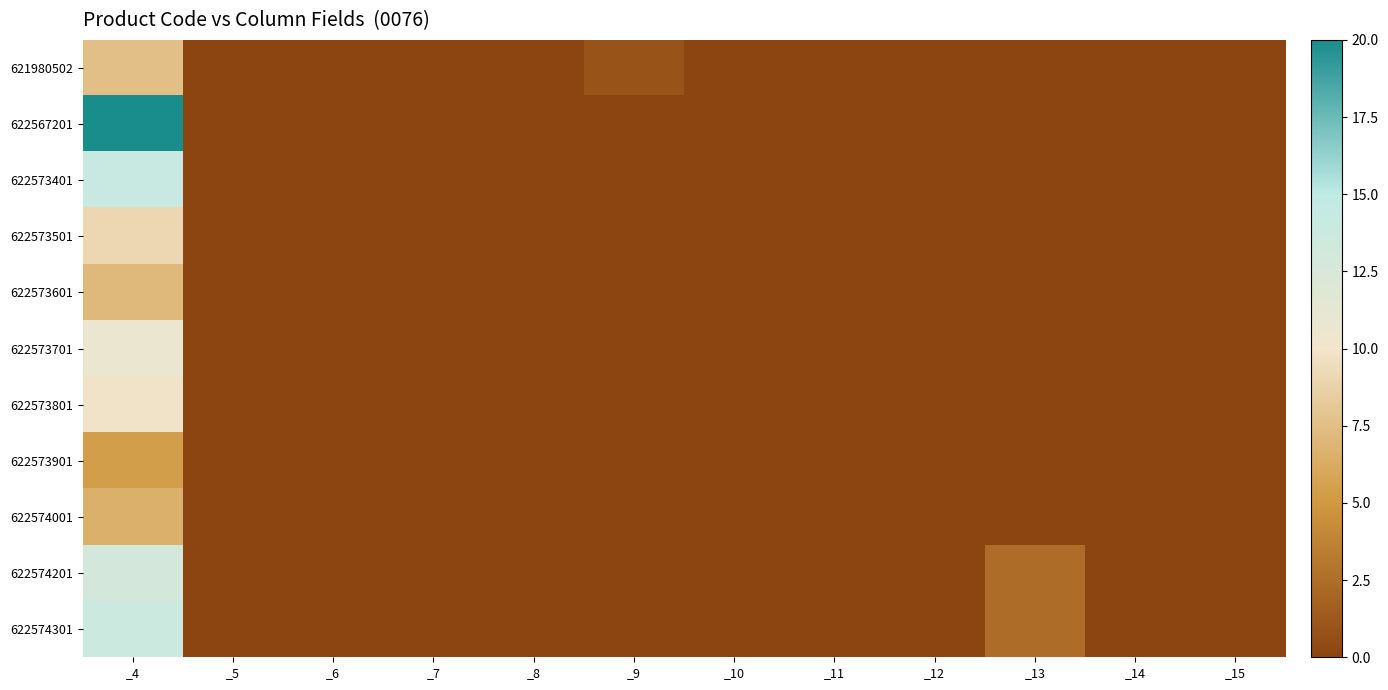

Count the number of categories in the chart.

12